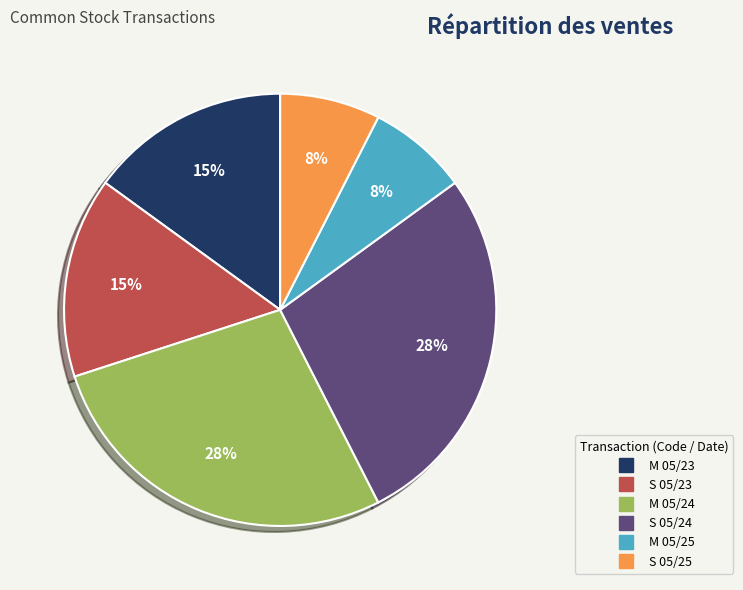

Does M 05/24 represent more than half of the total?

No